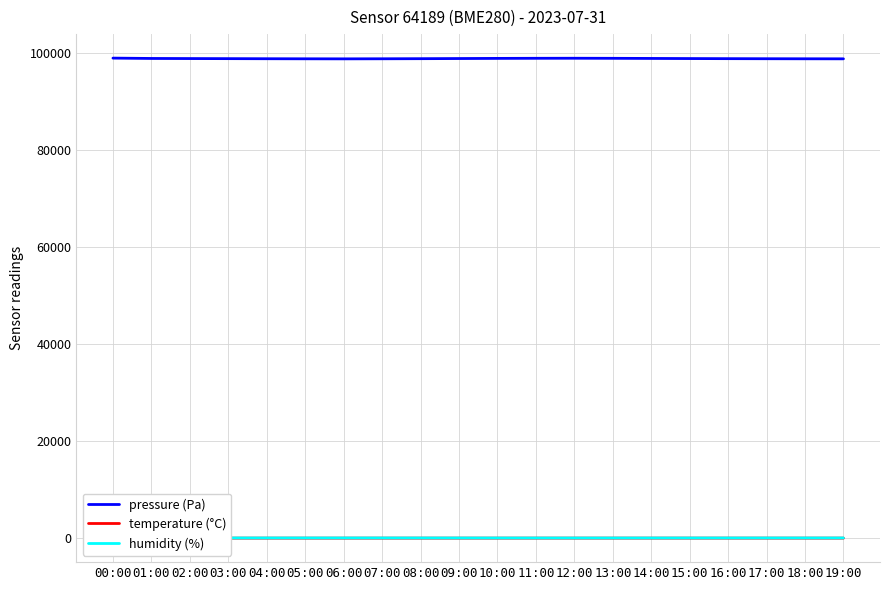

True or false: pressure (Pa) and temperature (°C) intersect in this chart.

False